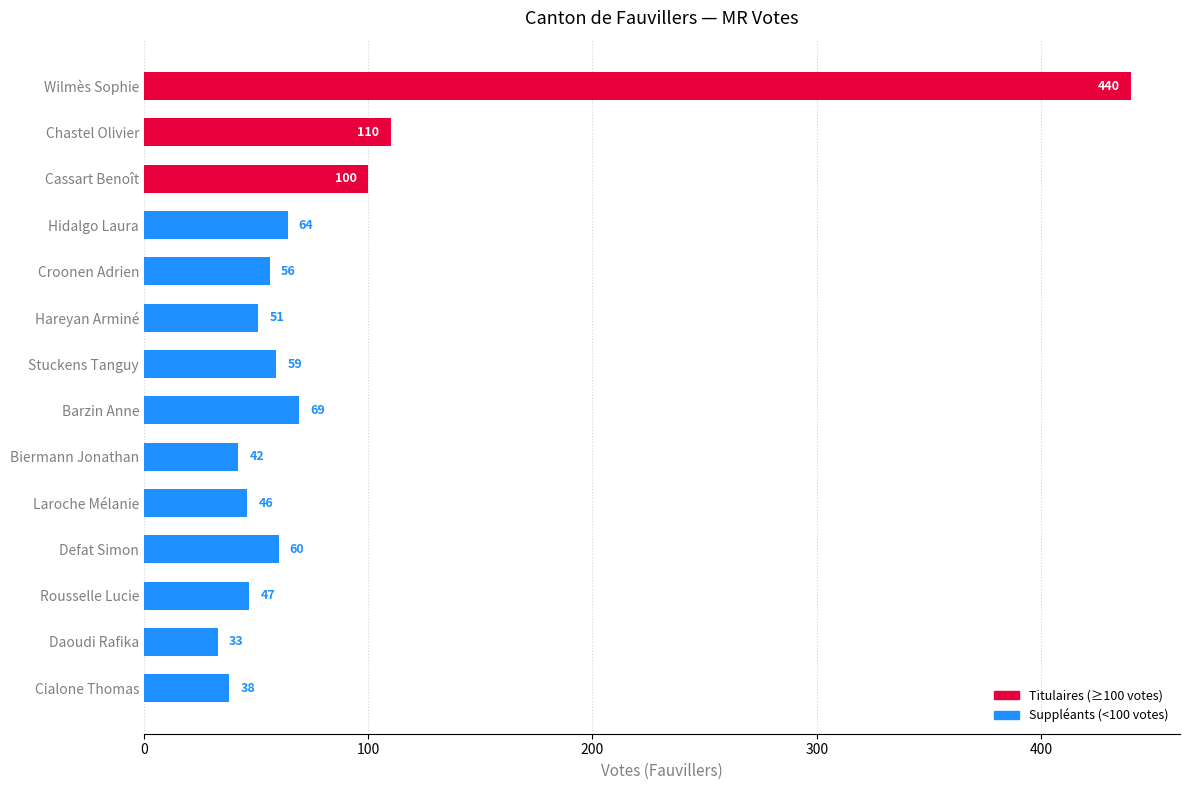

What is the greatest value displayed?

440